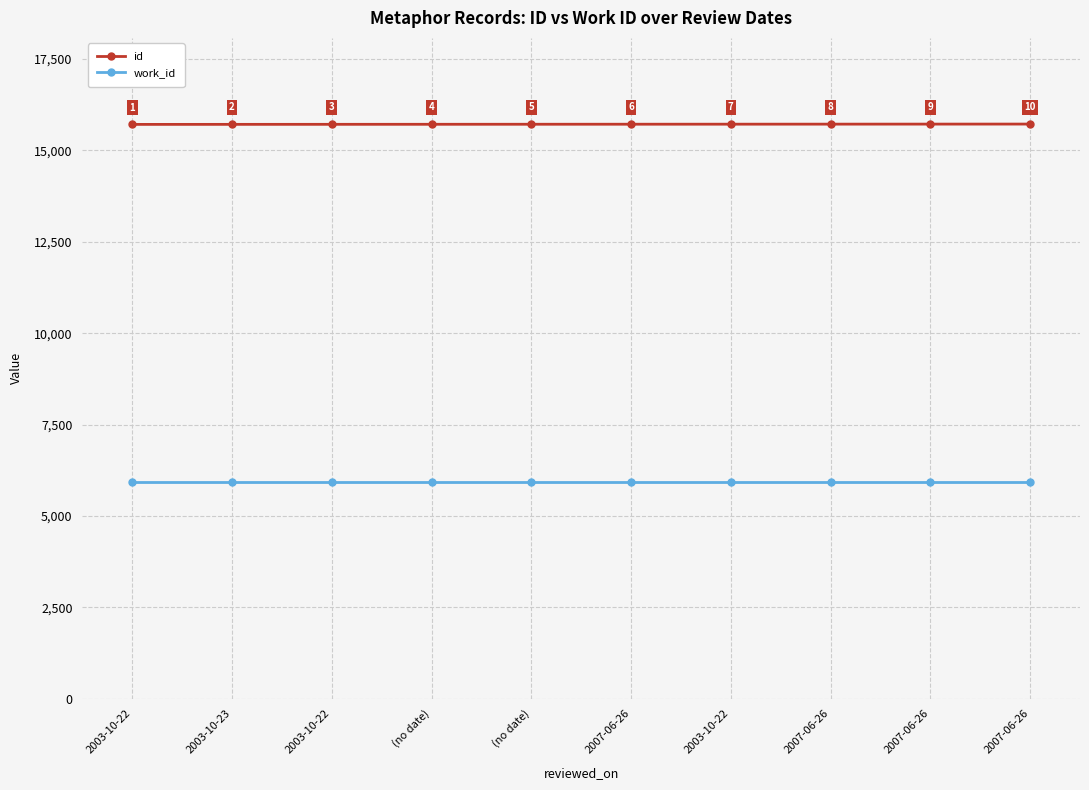

What are all the series names shown in the legend?

id, work_id